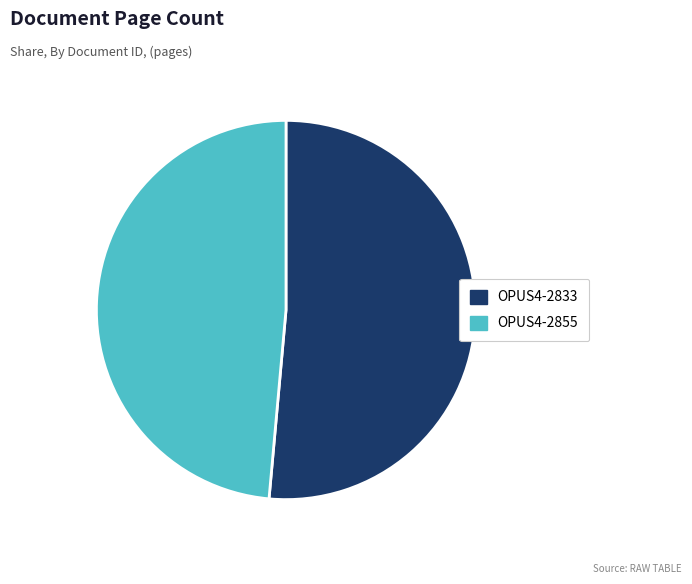

Count the number of slices in the pie.

2